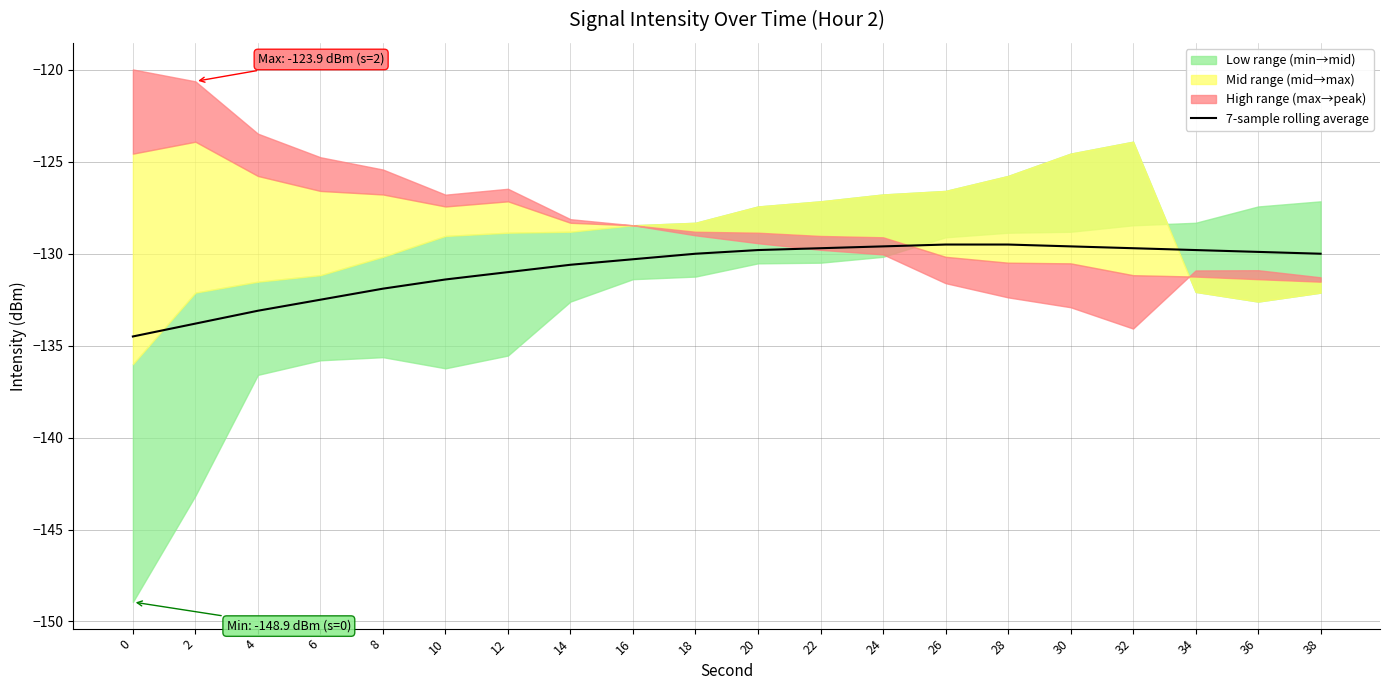

Which has a higher value, 22 or 16?

22